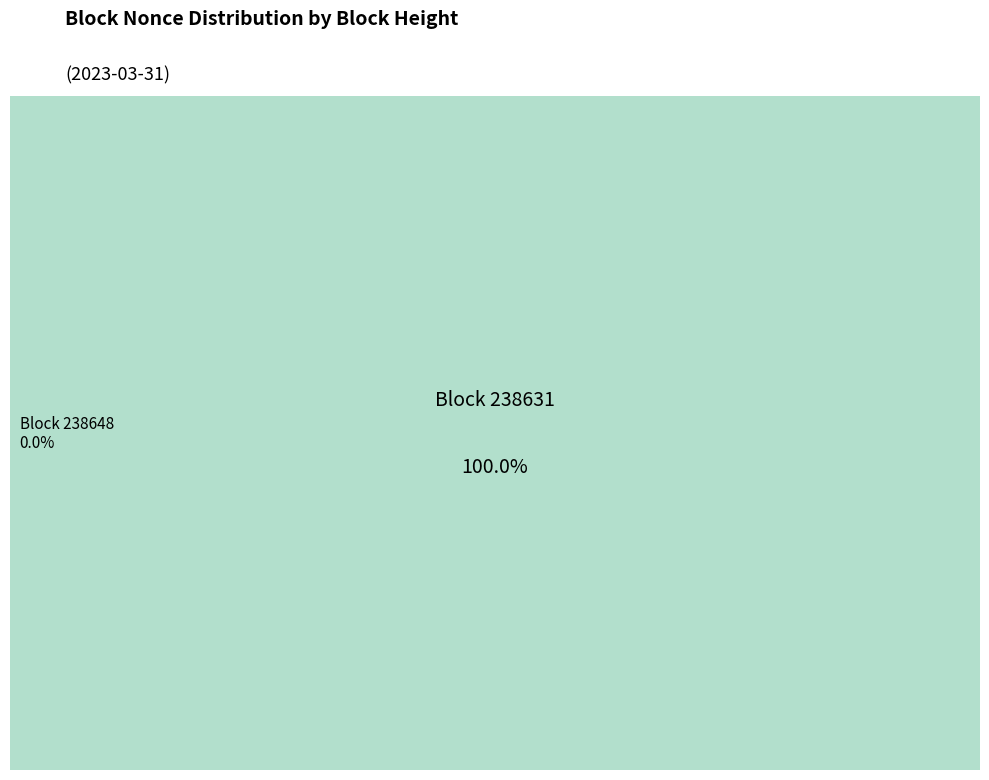

Between 238648 and 238631, which is larger?

238631